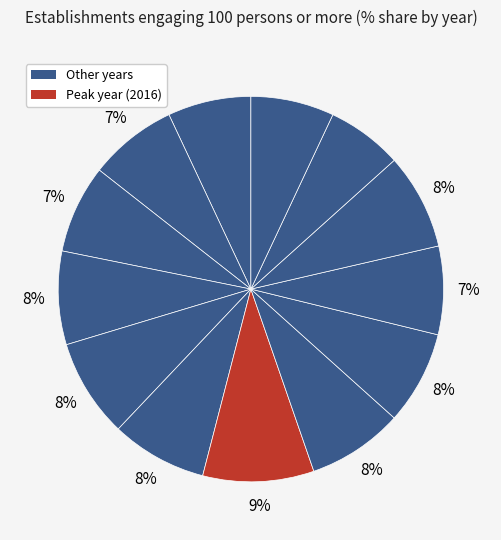

To the nearest percent, what is the average slice percentage?

8%